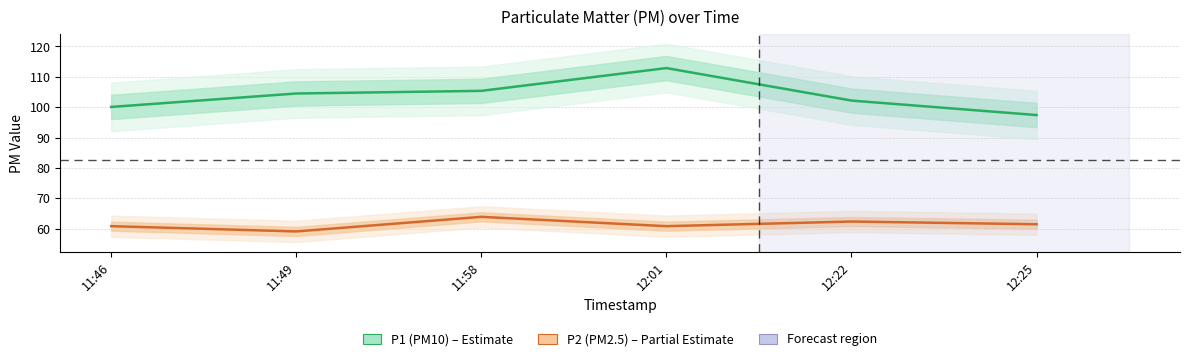

At which category is the sum across all series the highest?

12:01